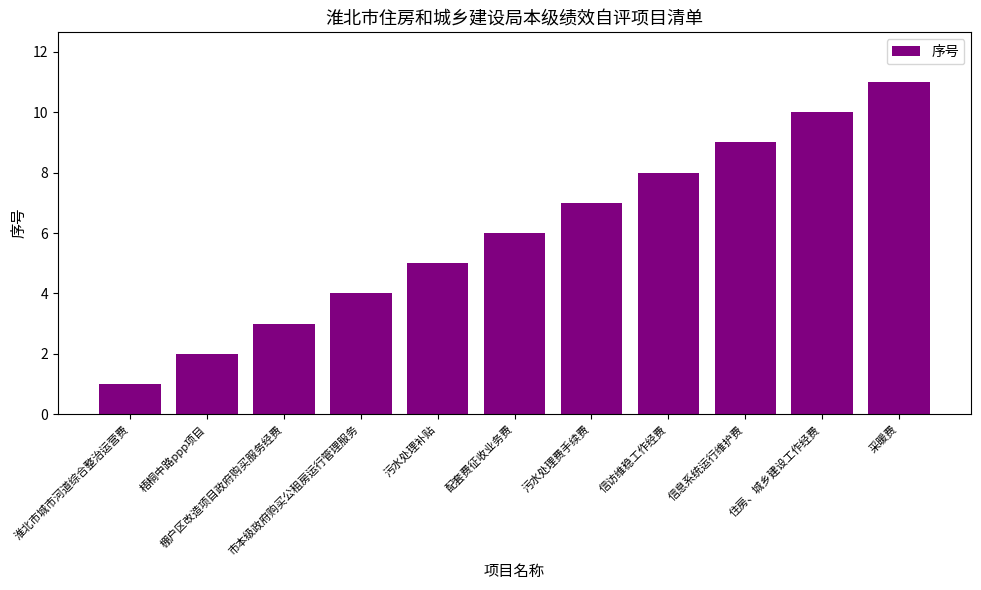

What is the difference between the values at 信访维稳工作经费 and 住房、城乡建设工作经费?

2